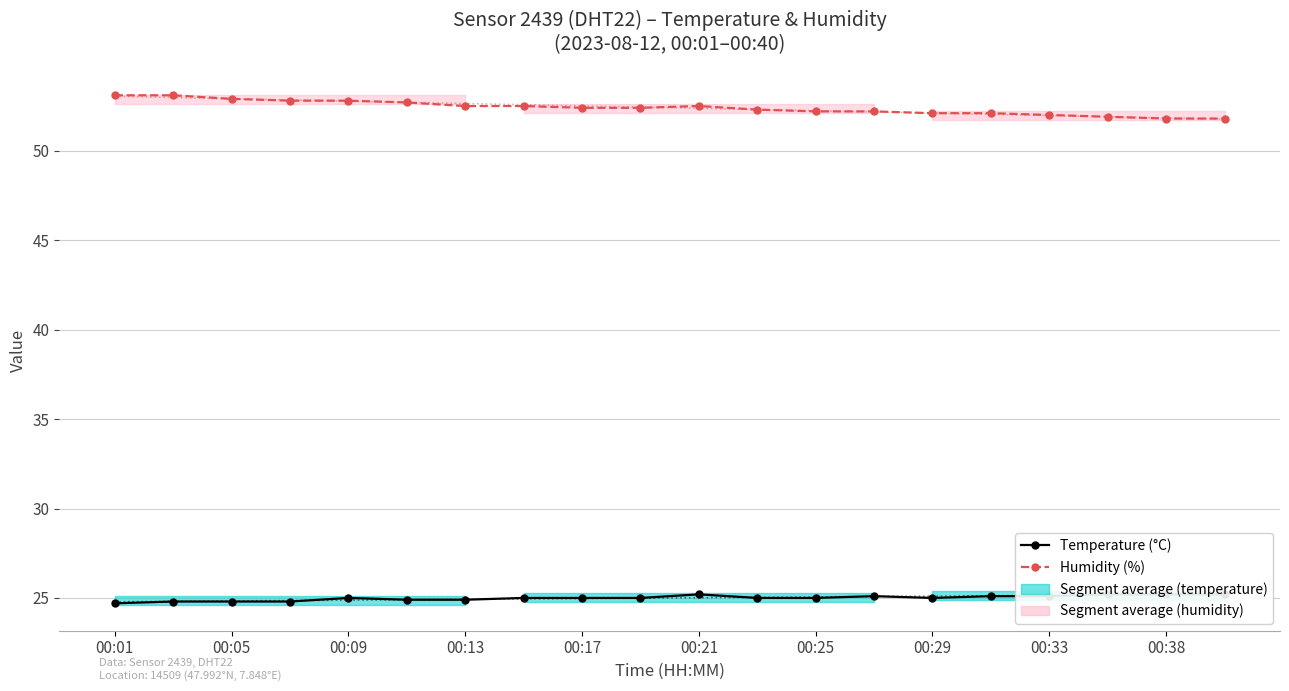

What is the difference between the Temperature (°C) values at 00:33 and 00:38?

0.1